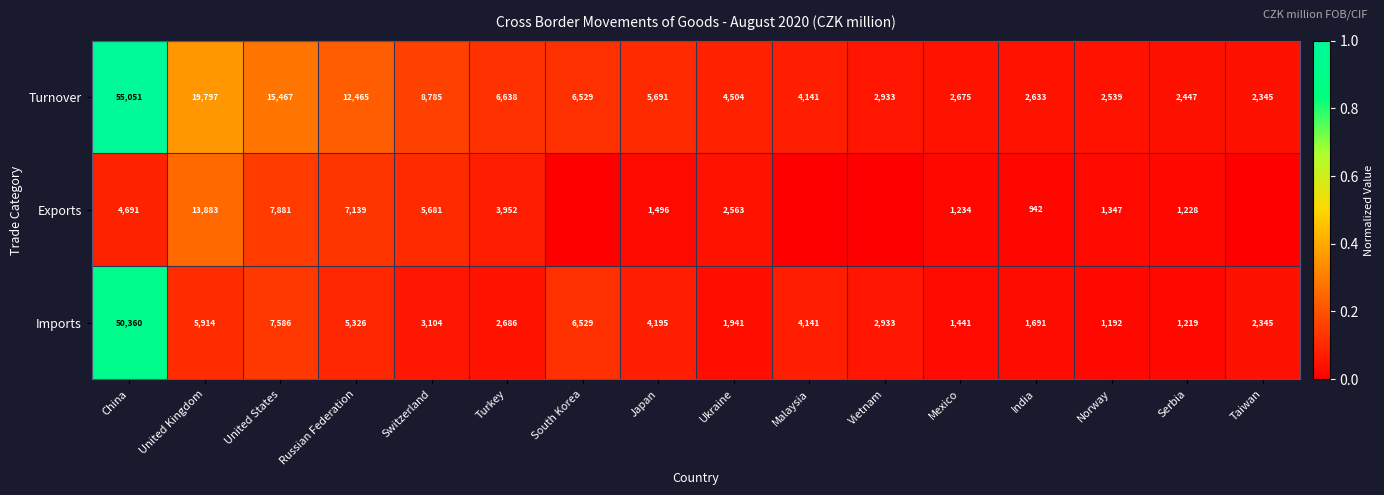

At how many categories does at least one series exceed 0?

16